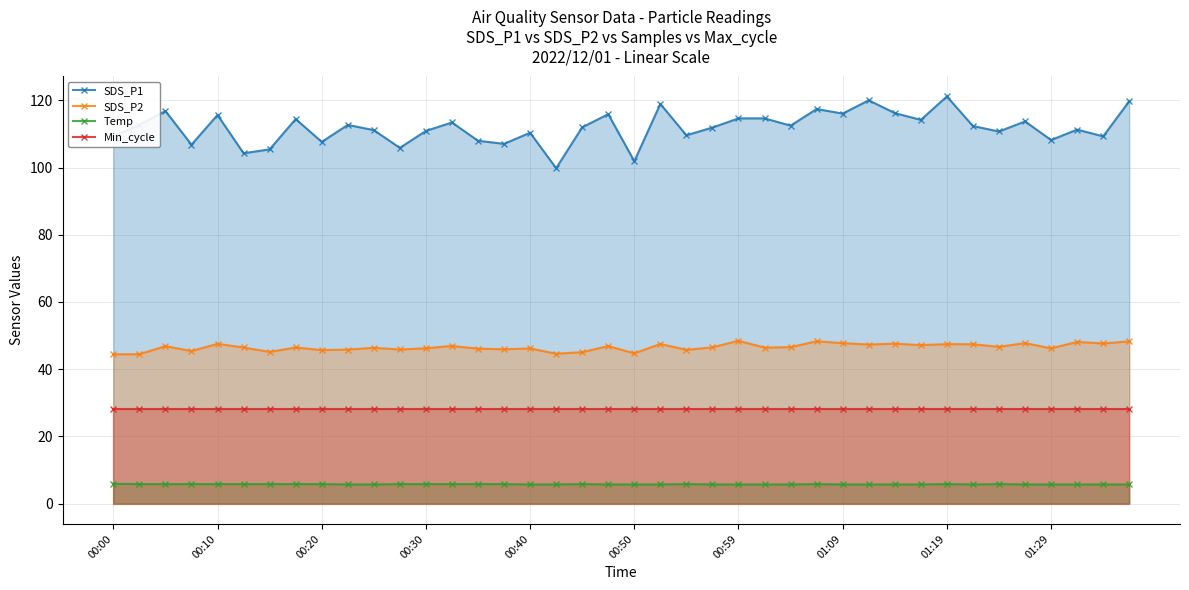

Which series has the widest spread of values?

SDS_P1